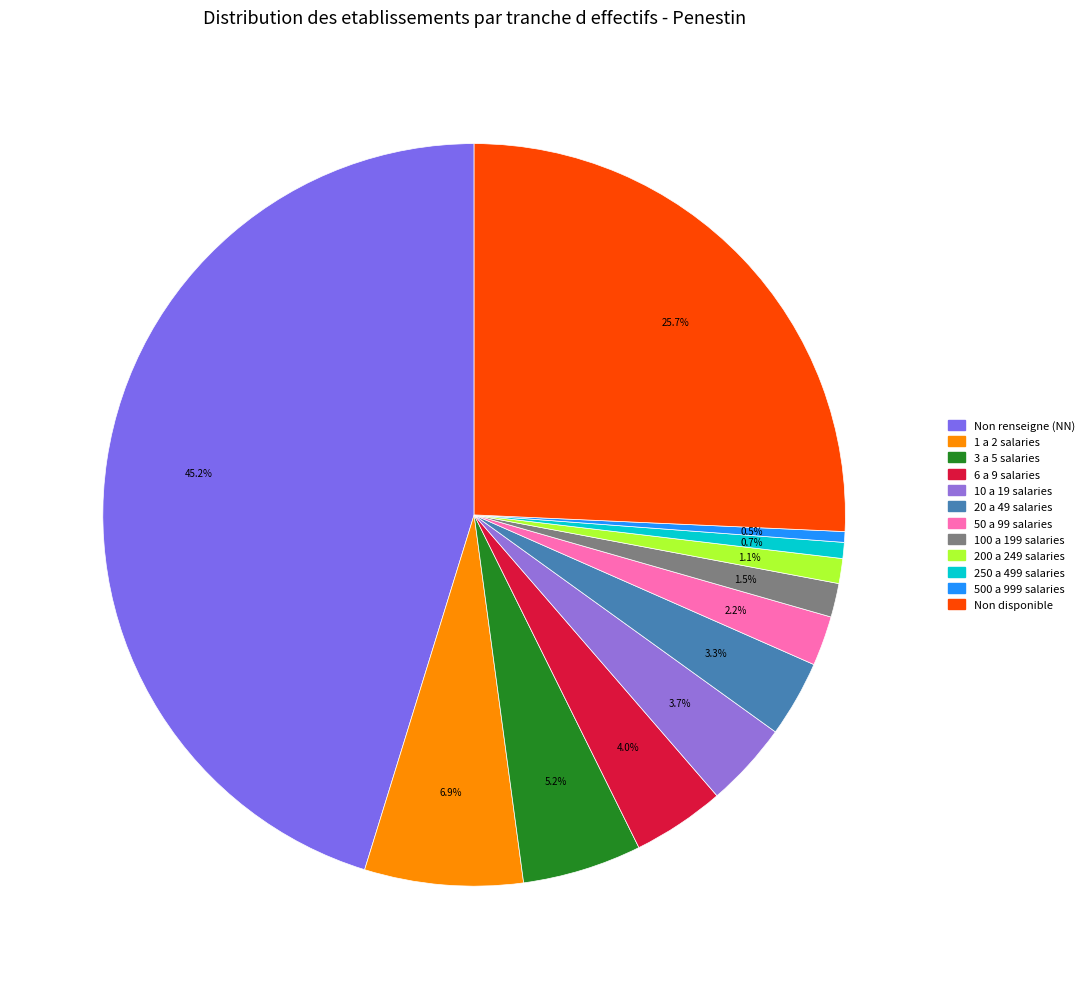

Count the number of slices in the pie.

12